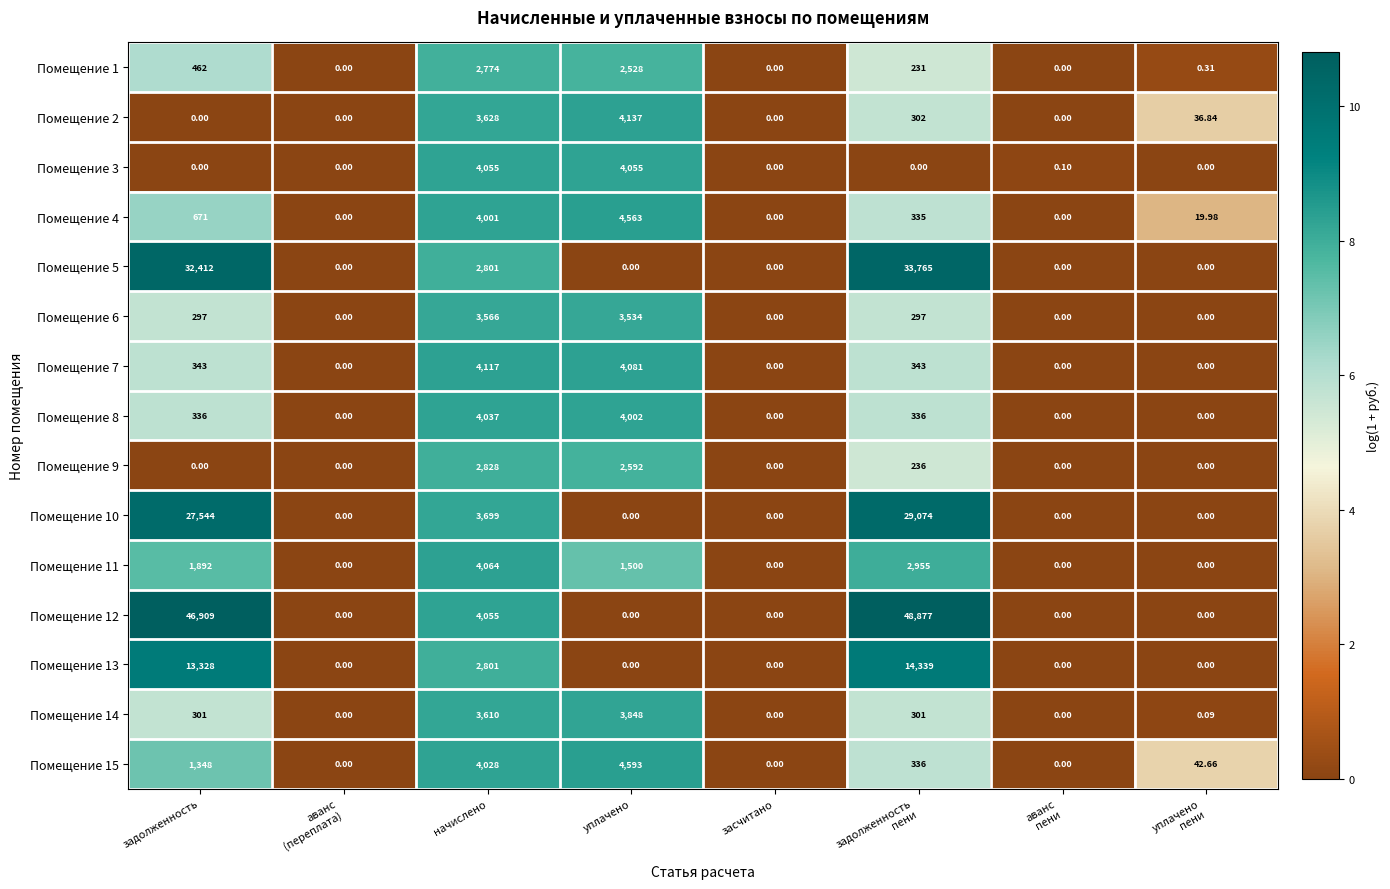

How many data points does each series have?

8